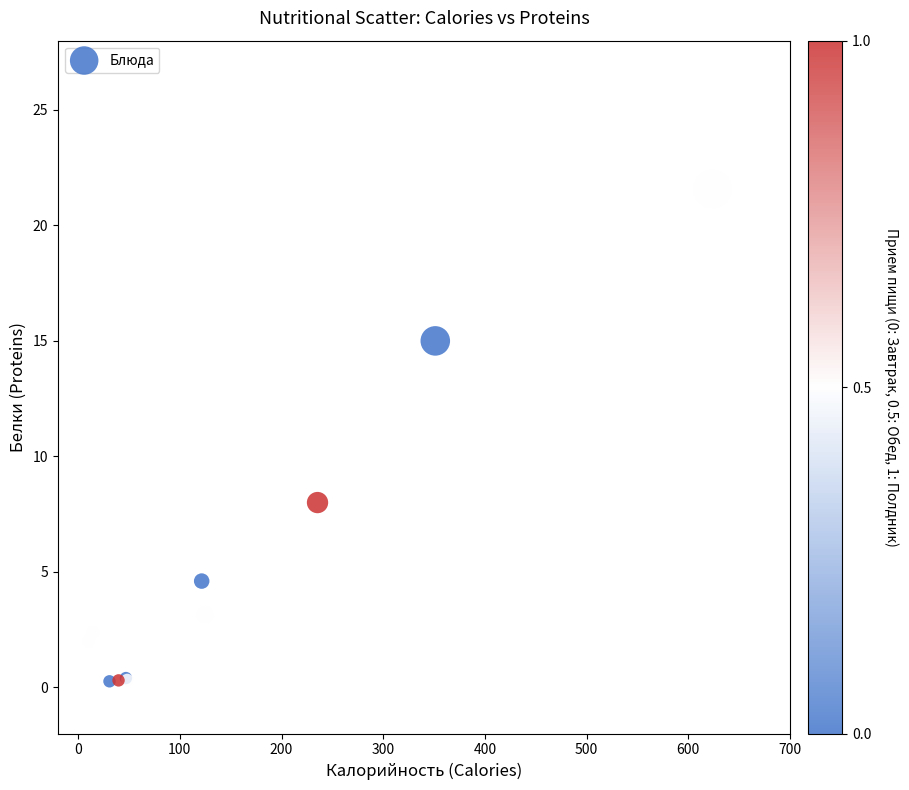

What Y value in the scatter plot is closest to 10?

8.0